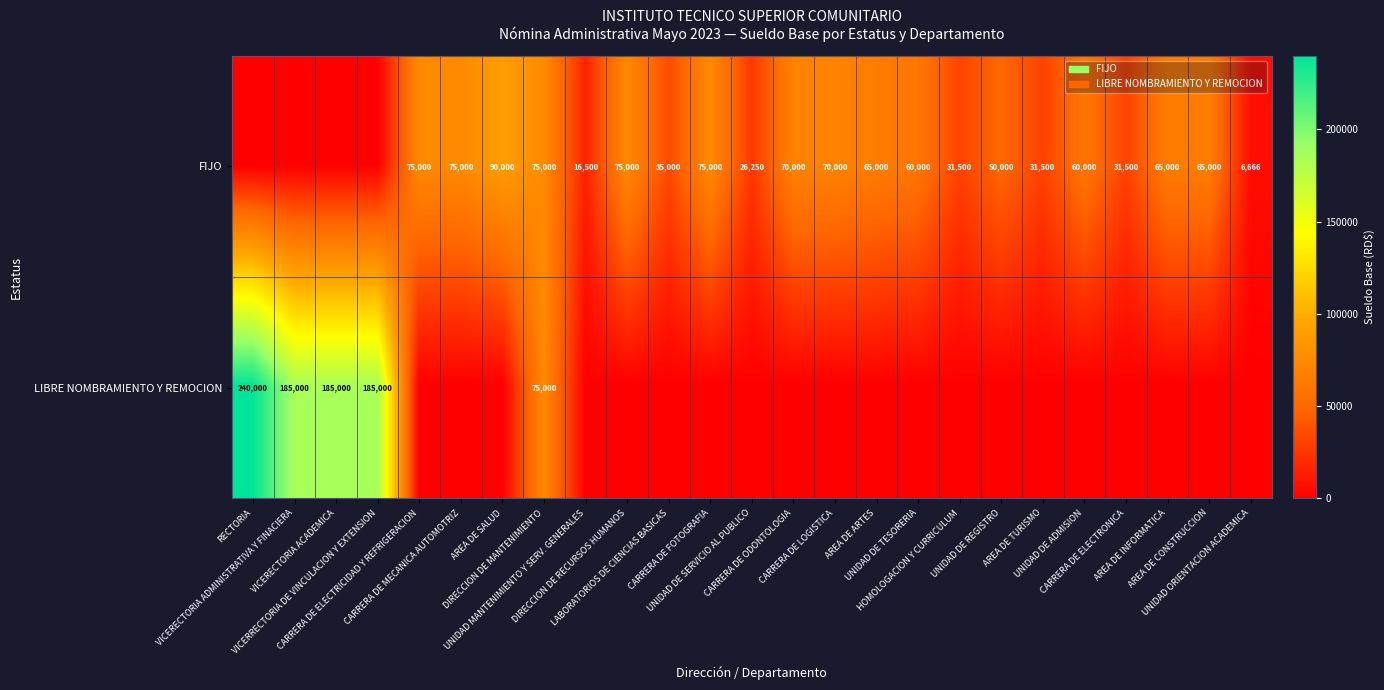

Rank the categories by LIBRE NOMBRAMIENTO Y REMOCION value from lowest to highest.

CARRERA DE ELECTRICIDAD Y REFRIGERACION, CARRERA DE MECANICA AUTOMOTRIZ, AREA DE SALUD, UNIDAD MANTENIMIENTO Y SERV. GENERALES, DIRECCION DE RECURSOS HUMANOS, LABORATORIOS DE CIENCIAS BASICAS, CARRERA DE FOTOGRAFIA, UNIDAD DE SERVICIO AL PUBLICO, CARRERA DE ODONTOLOGIA, CARRERA DE LOGISTICA, AREA DE ARTES, UNIDAD DE TESORERIA, HOMOLOGACION Y CURRICULUM, UNIDAD DE REGISTRO, AREA DE TURISMO, UNIDAD DE ADMISION, CARRERA DE ELECTRONICA, AREA DE INFORMATICA, AREA DE CONSTRUCCION, UNIDAD ORIENTACION ACADEMICA, DIRECCION DE MANTENIMIENTO, VICERECTORIA ADMINISTRATIVA Y FINACIERA, VICERECTORIA ACADEMICA, VICERRECTORIA DE VINCULACION Y EXTENSION, RECTORIA